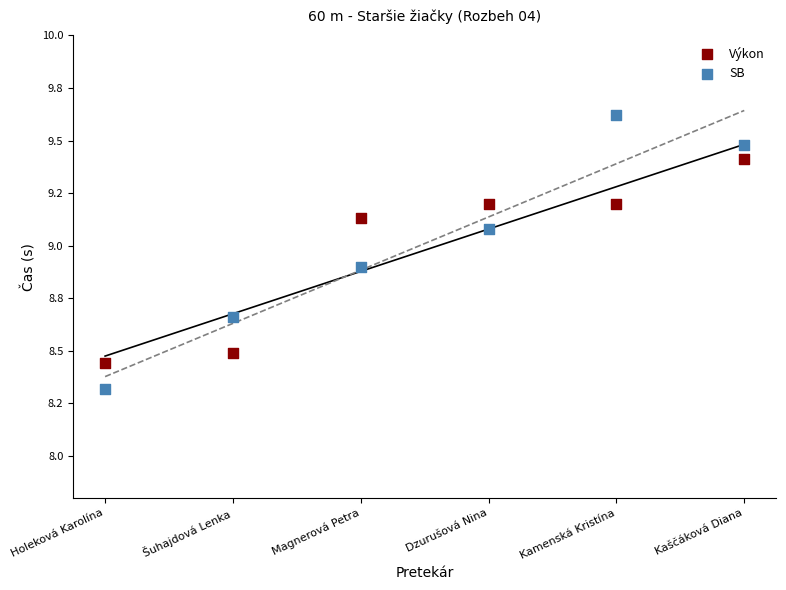

What are all the series names shown in the legend?

Výkon, SB